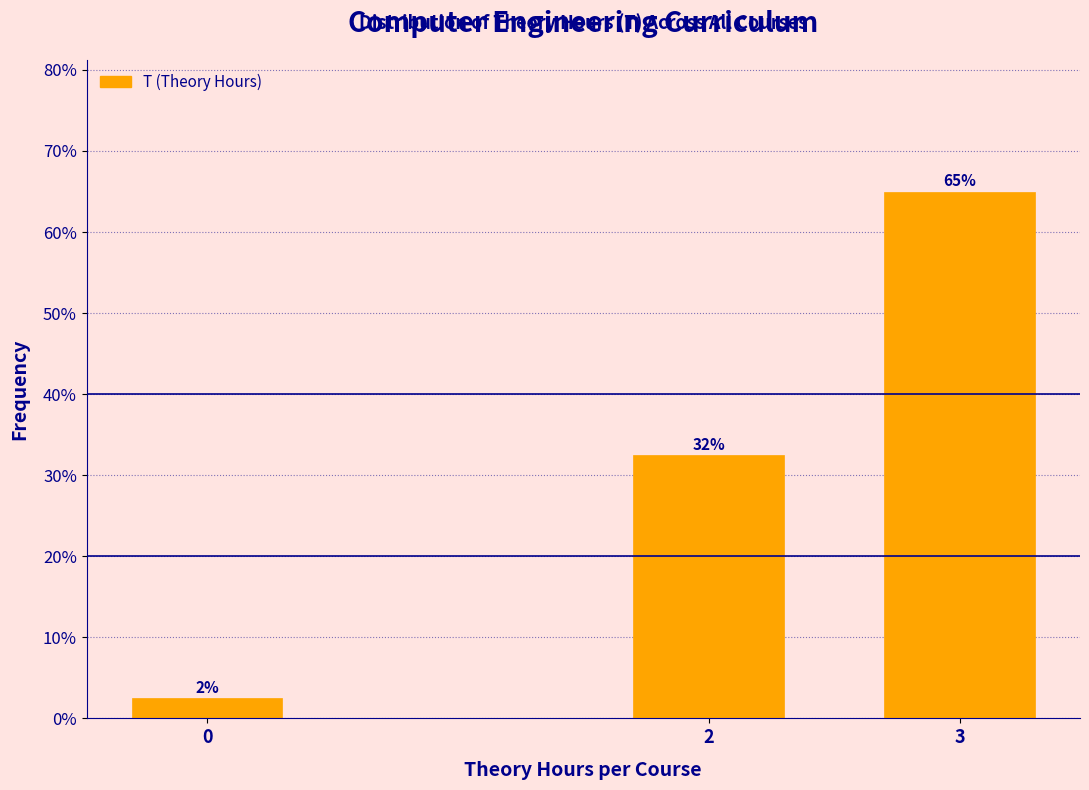

How many bars are there in total?

3